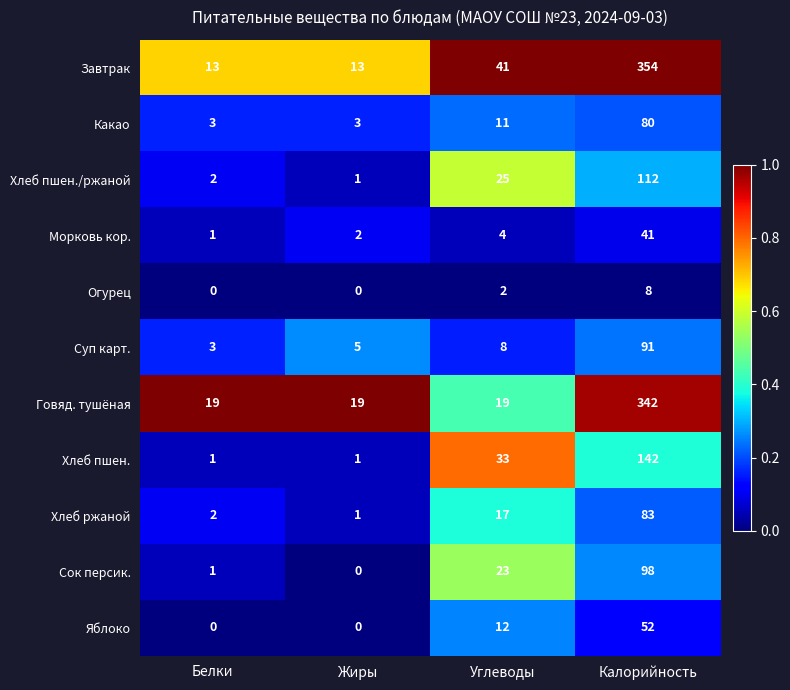

What is the difference between the maximum and second lowest values in the Суп карт. series?

86